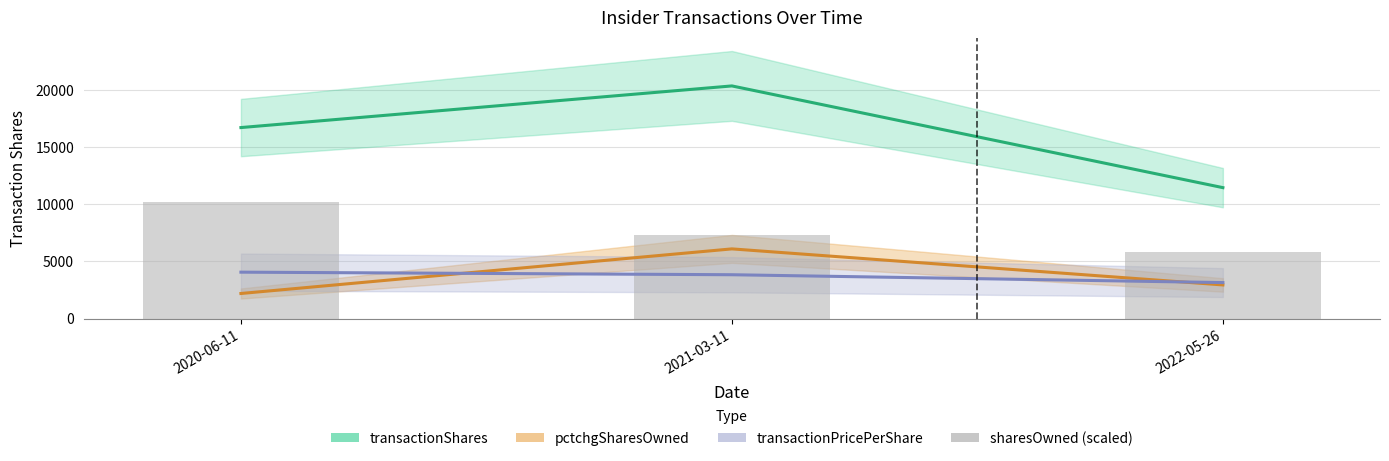

Between 2020-06-11 and 2022-05-26, which is larger?

2020-06-11